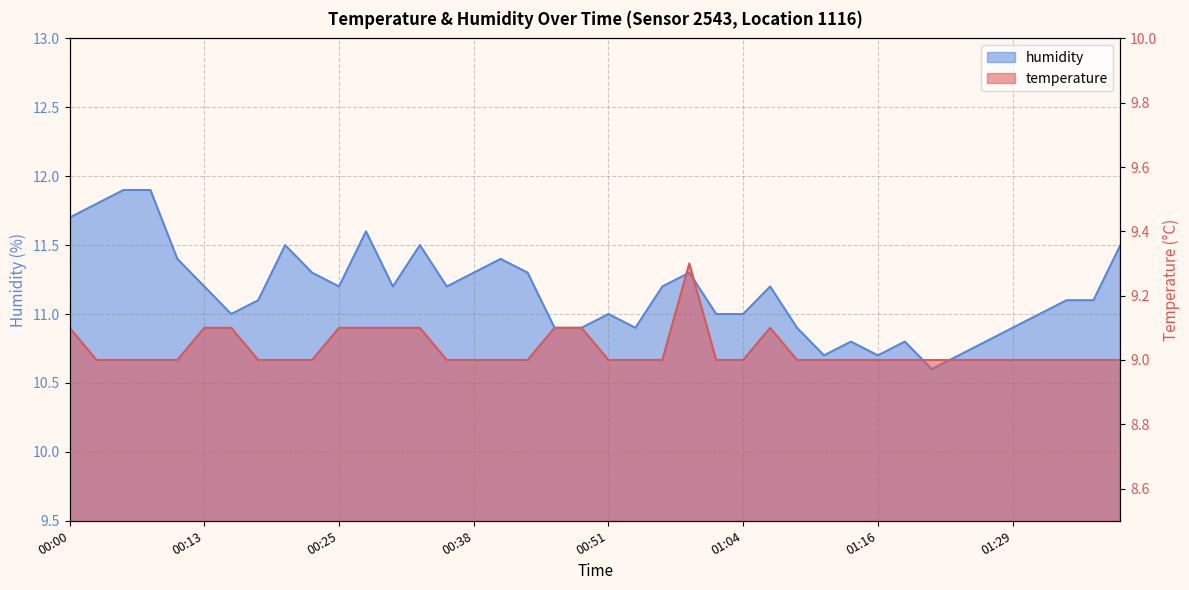

Reading left to right, what are all the values shown in this chart?

temperature: 00:00=9.1	00:03=9.0	00:05=9.0	00:08=9.0	00:10=9.0	00:13=9.1	00:15=9.1	00:18=9.0	00:20=9.0	00:23=9.0	00:25=9.1	00:28=9.1	00:31=9.1	00:33=9.1	00:36=9.0	00:38=9.0	00:41=9.0	00:43=9.0	00:46=9.1	00:49=9.1	00:51=9.0	00:54=9.0	00:56=9.0	00:59=9.3	01:01=9.0	01:04=9.0	01:06=9.1	01:09=9.0	01:11=9.0	01:14=9.0	01:16=9.0	01:19=9.0	01:21=9.0	01:24=9.0	01:27=9.0	01:29=9.0	01:32=9.0	01:34=9.0	01:37=9.0	01:39=9.0
humidity: 00:00=11.7	00:03=11.8	00:05=11.9	00:08=11.9	00:10=11.4	00:13=11.2	00:15=11.0	00:18=11.1	00:20=11.5	00:23=11.3	00:25=11.2	00:28=11.6	00:31=11.2	00:33=11.5	00:36=11.2	00:38=11.3	00:41=11.4	00:43=11.3	00:46=10.9	00:49=10.9	00:51=11.0	00:54=10.9	00:56=11.2	00:59=11.3	01:01=11.0	01:04=11.0	01:06=11.2	01:09=10.9	01:11=10.7	01:14=10.8	01:16=10.7	01:19=10.8	01:21=10.6	01:24=10.7	01:27=10.8	01:29=10.9	01:32=11.0	01:34=11.1	01:37=11.1	01:39=11.5